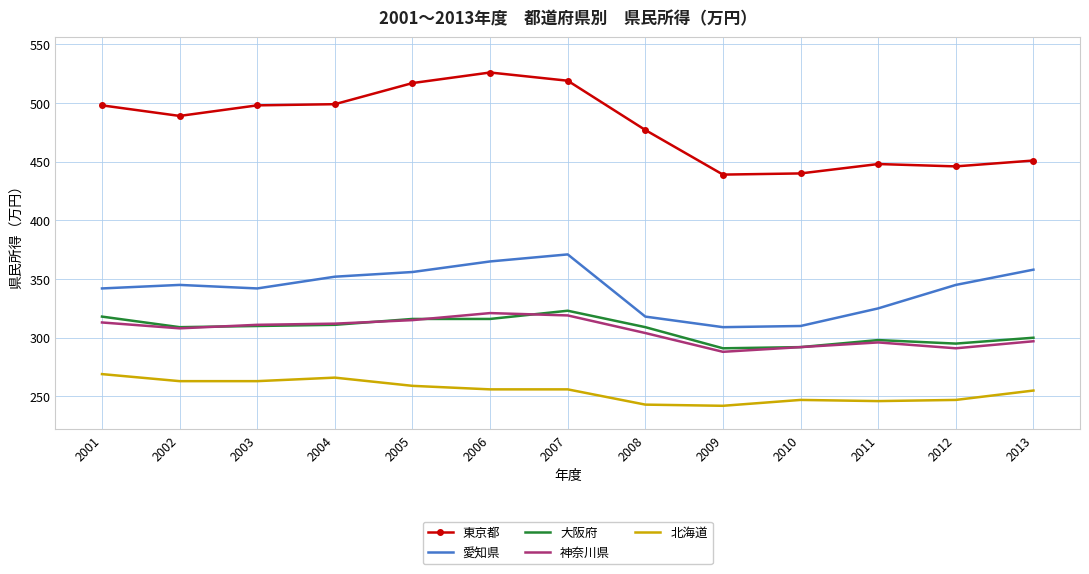

True or false: 東京都 has a value of 210 at 2007.

False